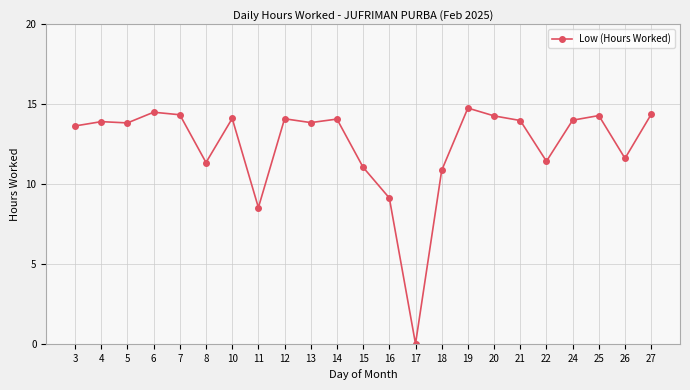

What is the value of the 2nd point from the left?

13.9